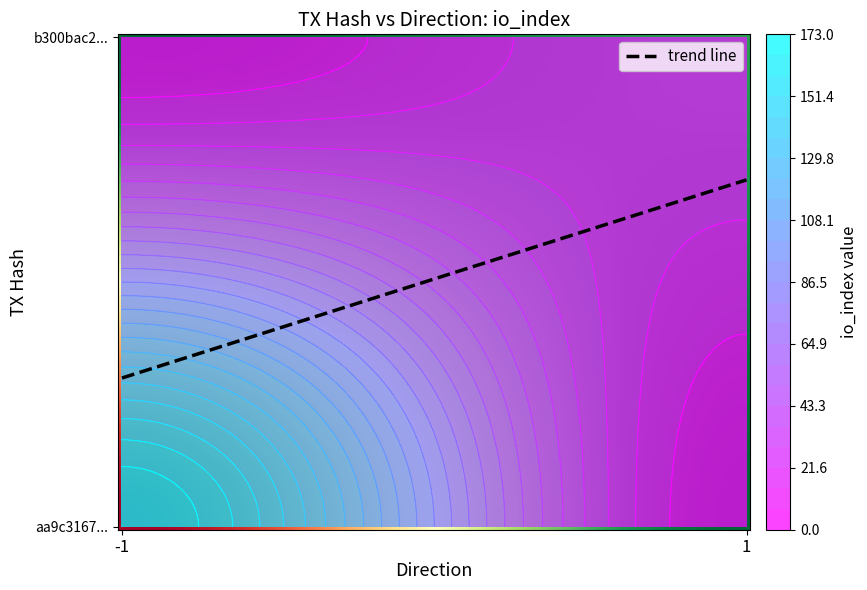

What is the total value across all series at io_index?

194